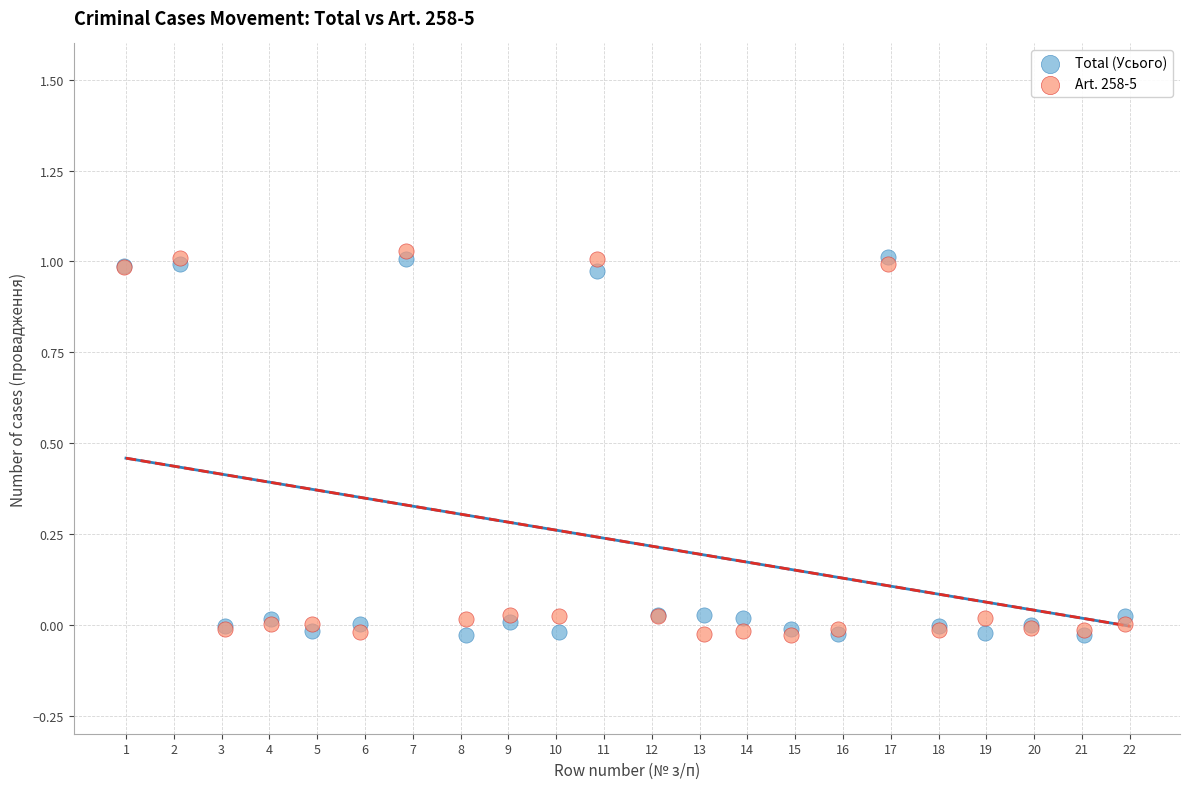

Which series contains the highest Y value?

Art. 258-5